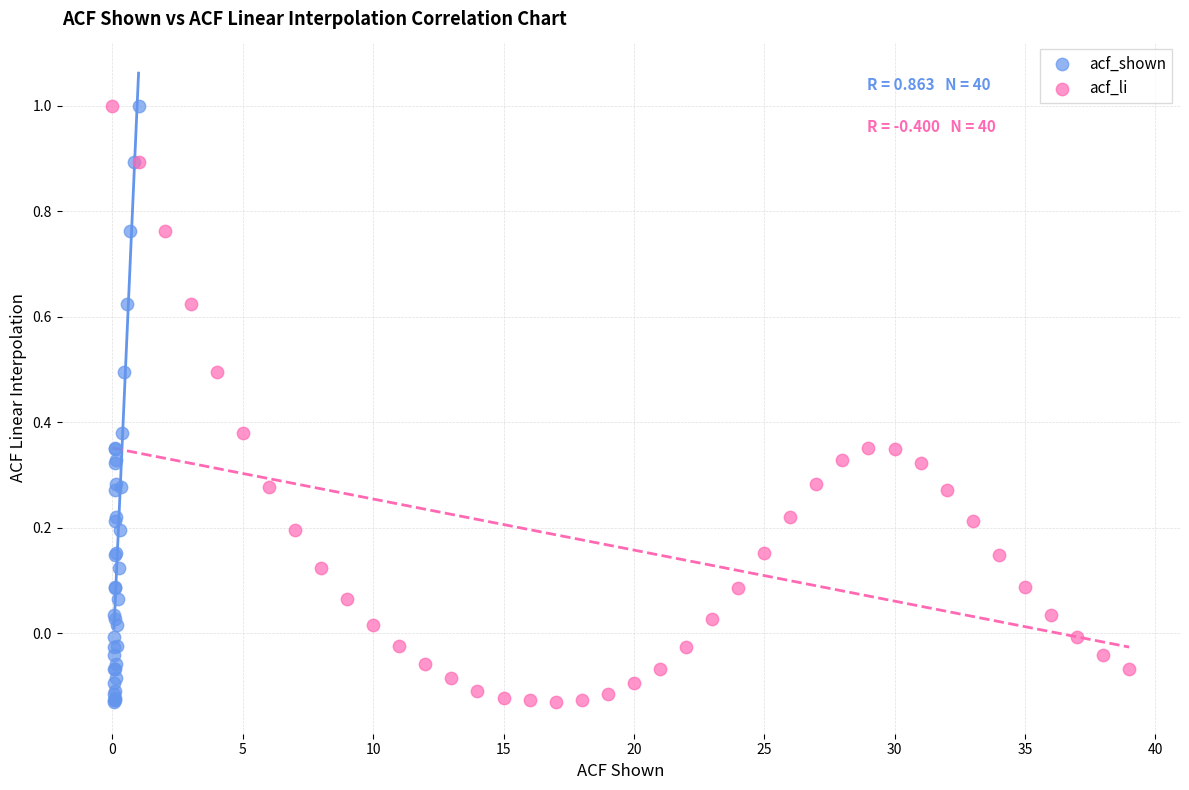

What are all the series names shown in the legend?

acf_shown, acf_li